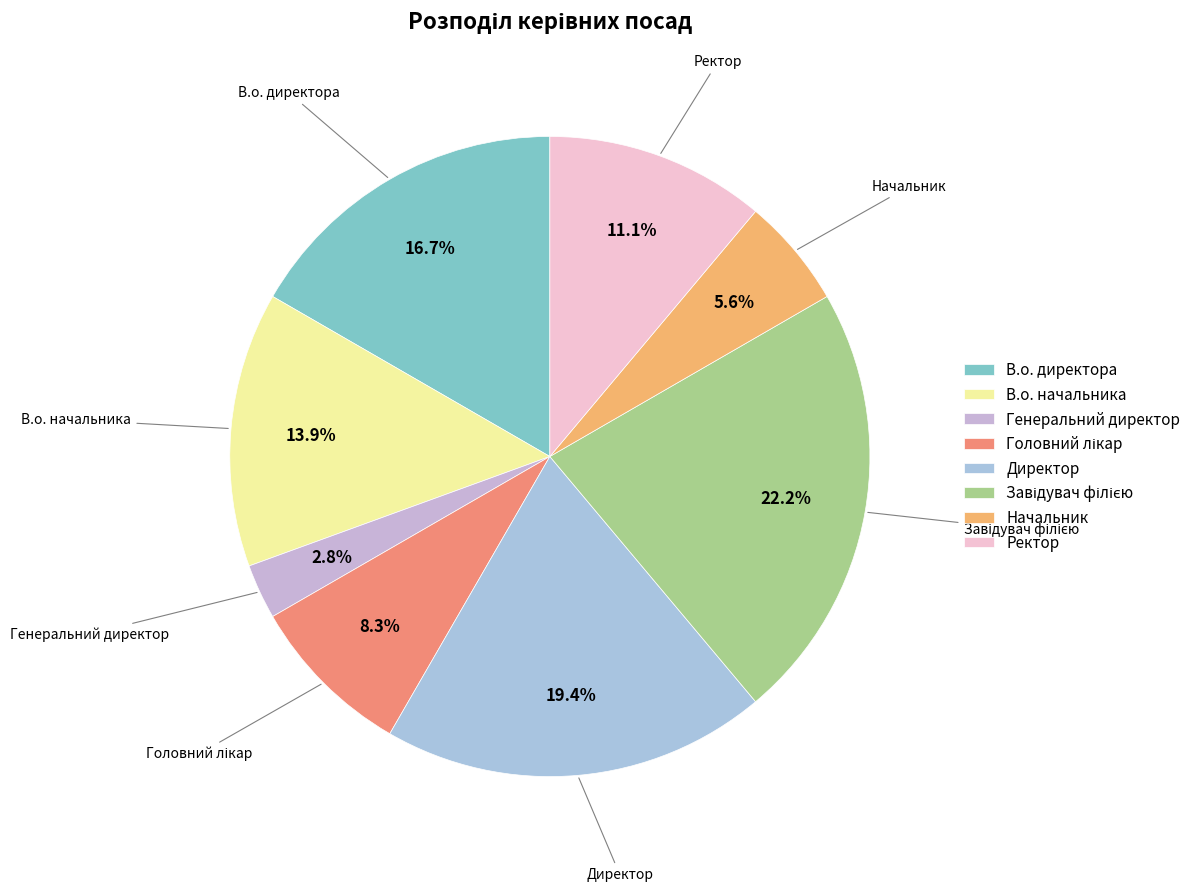

To the nearest percent, what percentage of the pie is Начальник?

6%